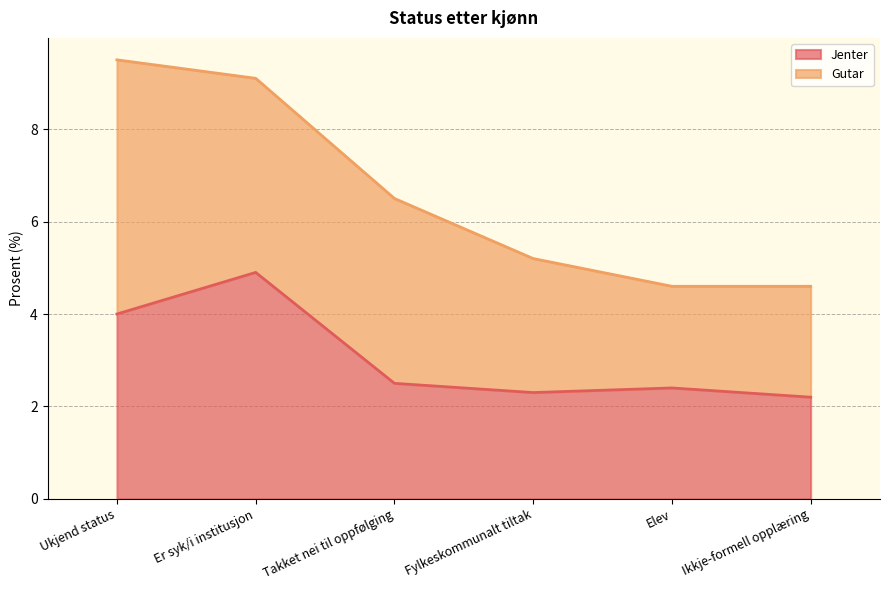

True or false: Jenter has a value of 4.2 at Takket nei til oppfølging.

False